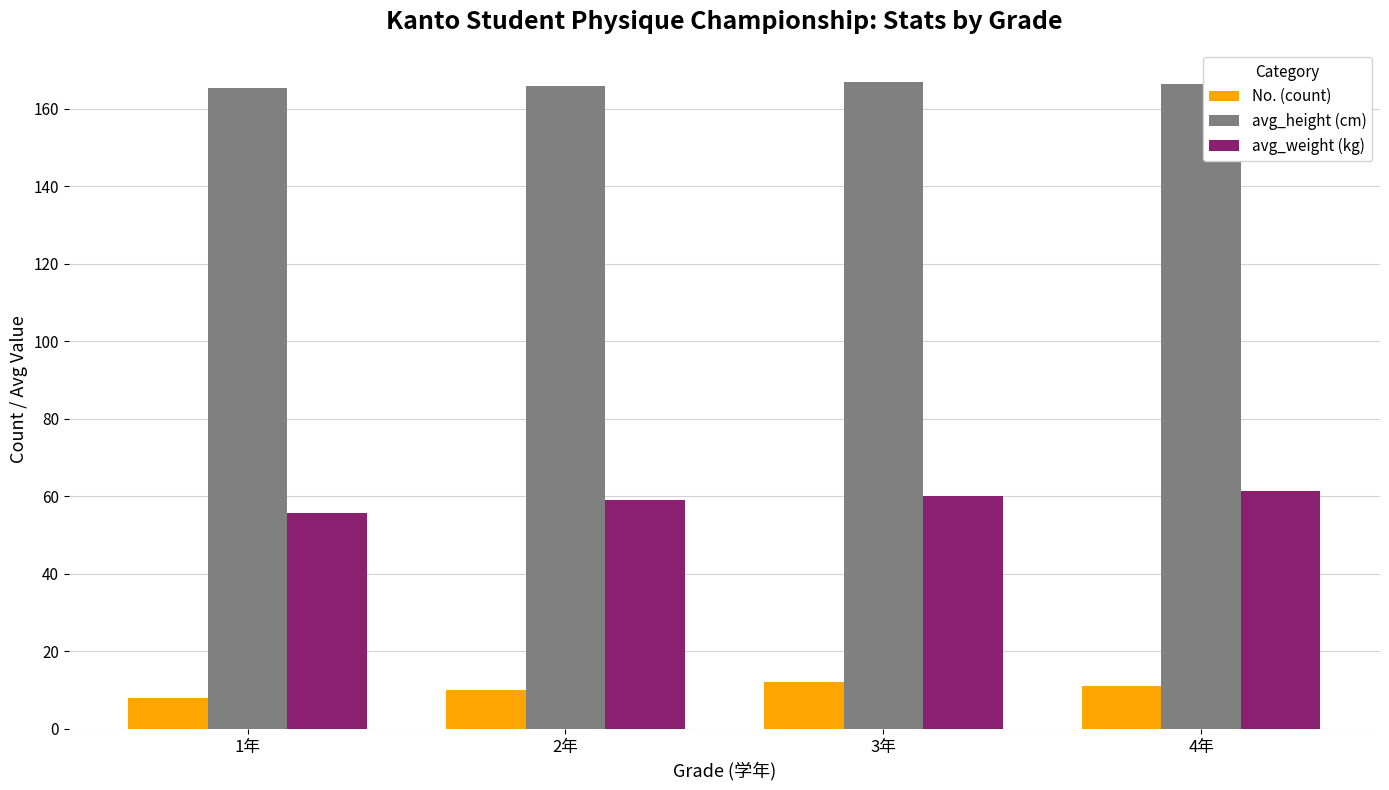

The No. (count) series shows 6.7 at 3年. True or false?

False